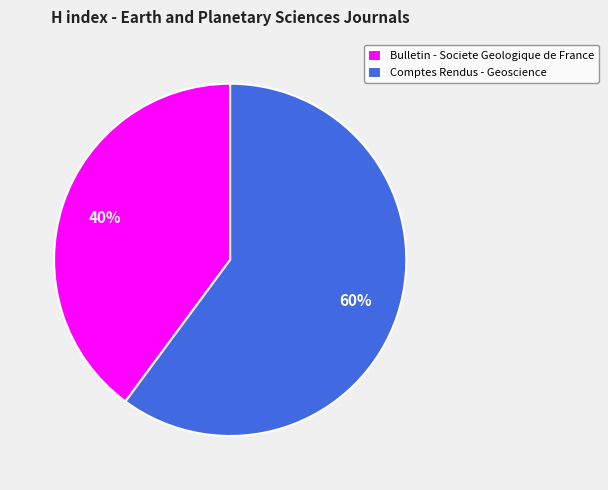

Rank the categories by value from lowest to highest.

Bulletin - Societe Geologique de France, Comptes Rendus - Geoscience